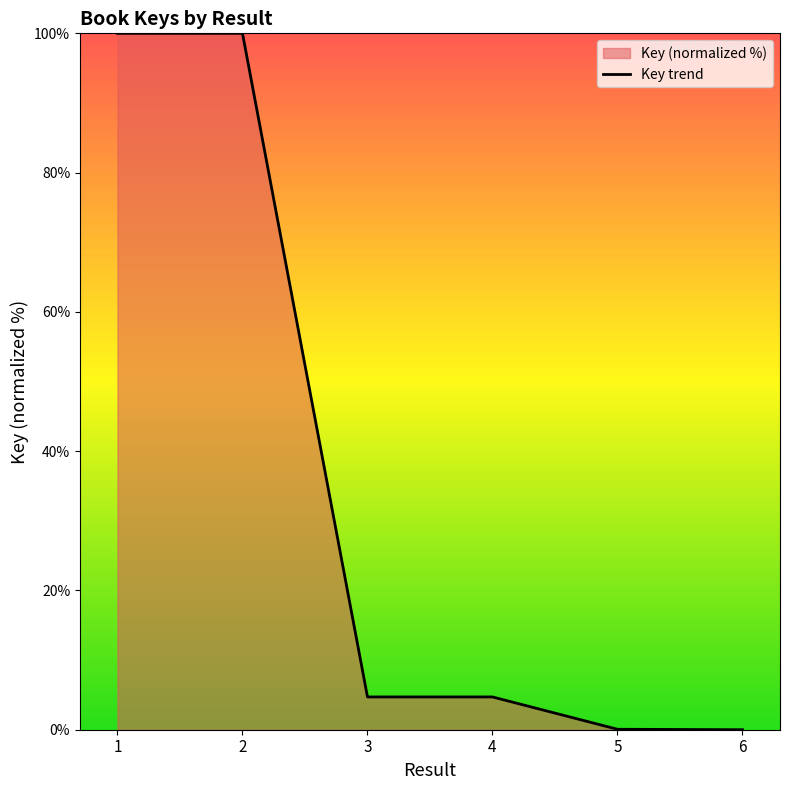

The chart shows a value of 7.6 at 3. True or false?

False